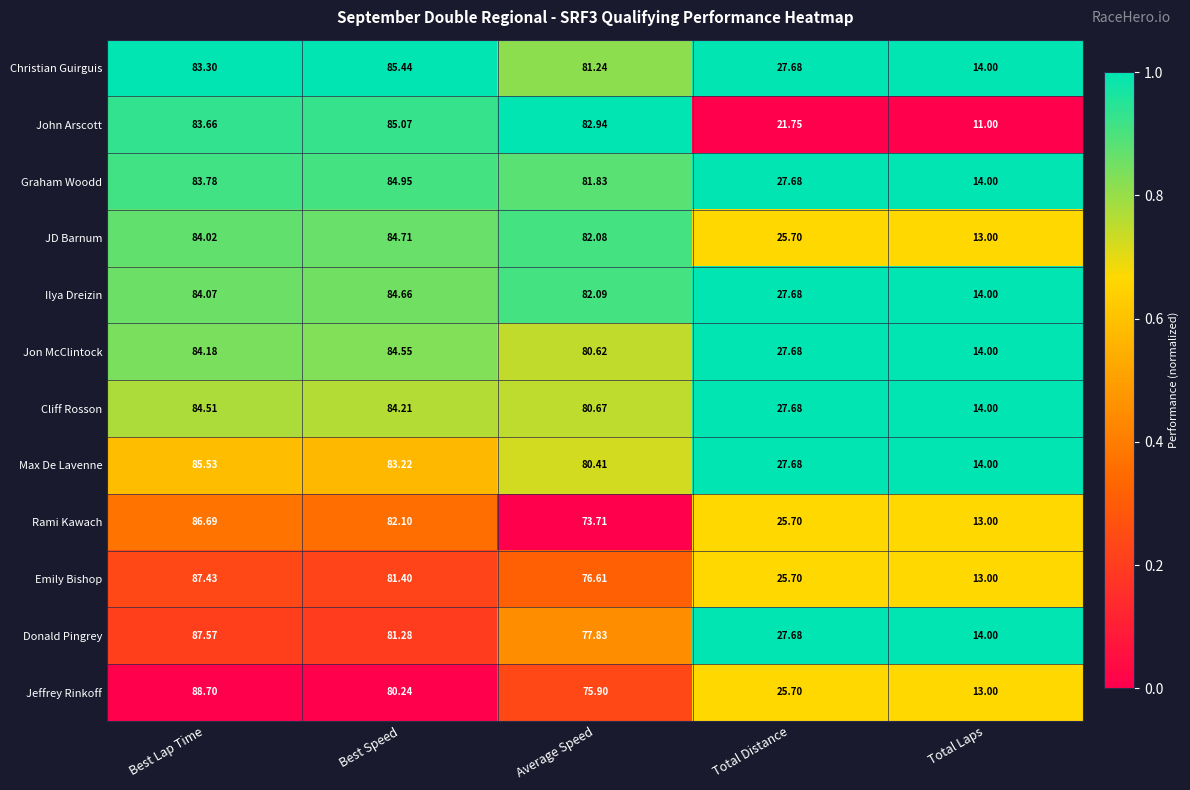

Rank the series at Best Lap Time from lowest to highest value.

Christian Guirguis, John Arscott, Graham Woodd, JD Barnum, Ilya Dreizin, Jon McClintock, Cliff Rosson, Max De Lavenne, Rami Kawach, Emily Bishop, Donald Pingrey, Jeffrey Rinkoff